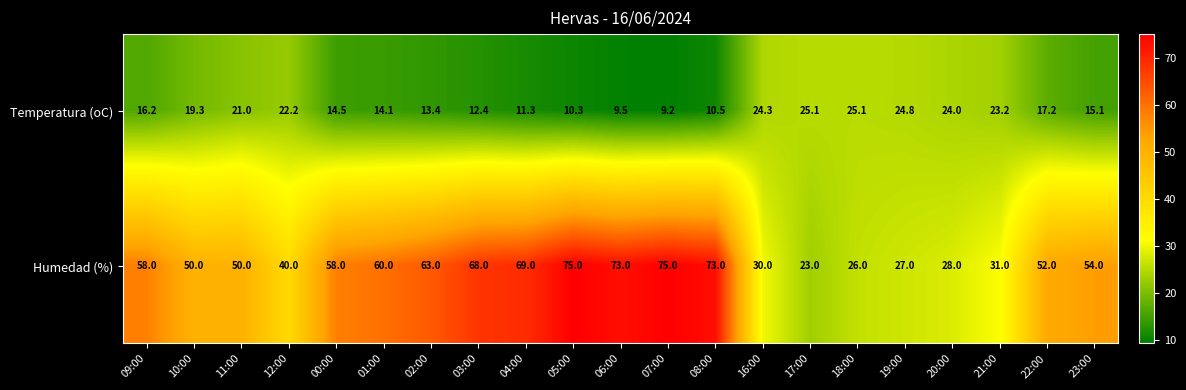

What is the minimum value for Humedad (%)?

23.0